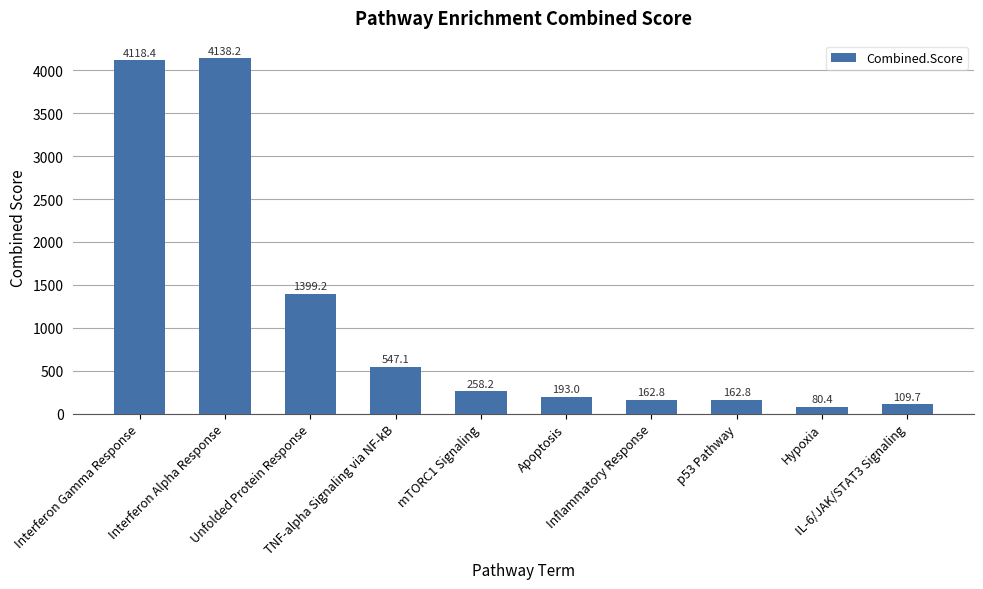

True or false: the data shows 1399.2 at Unfolded Protein Response.

True